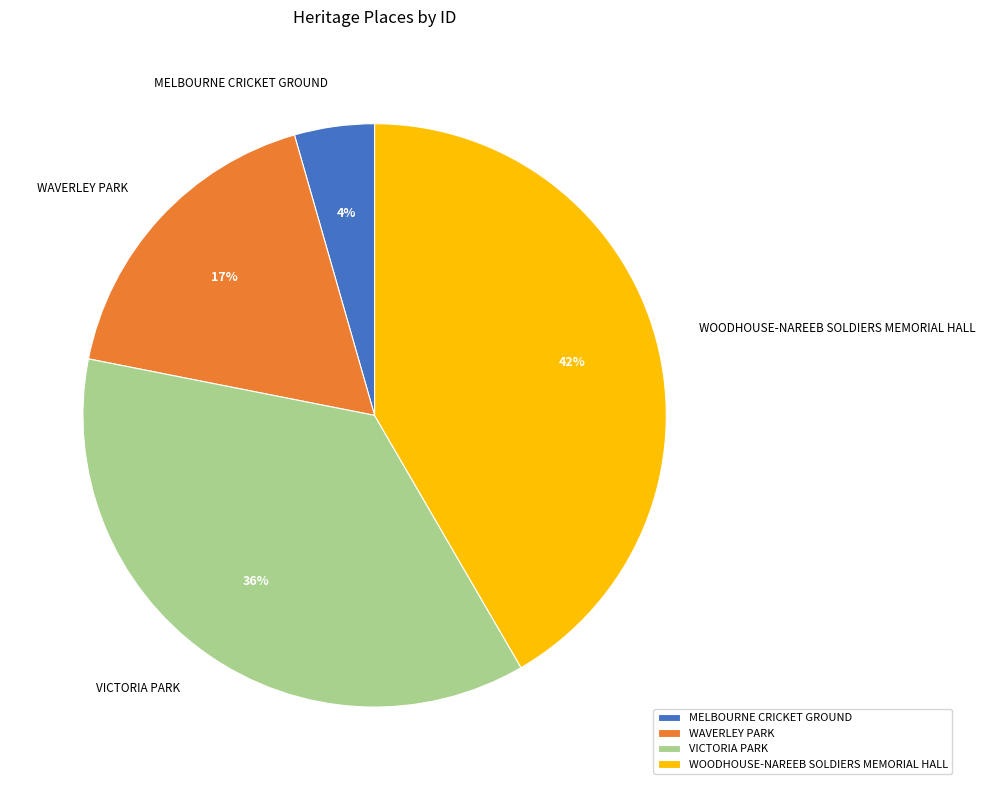

How many slices are in this pie chart?

4